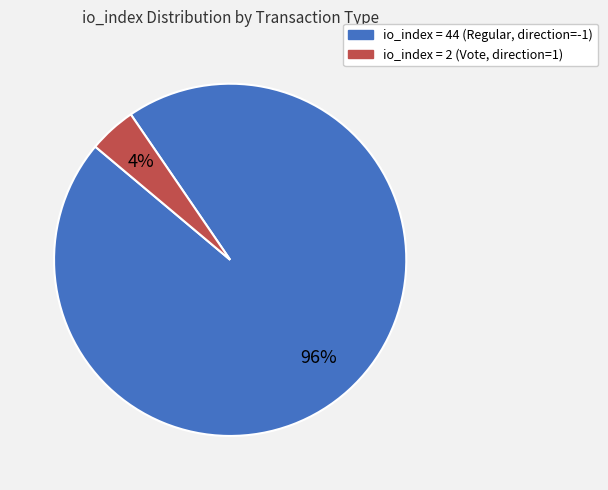

To the nearest percent, what is the average slice percentage?

50%